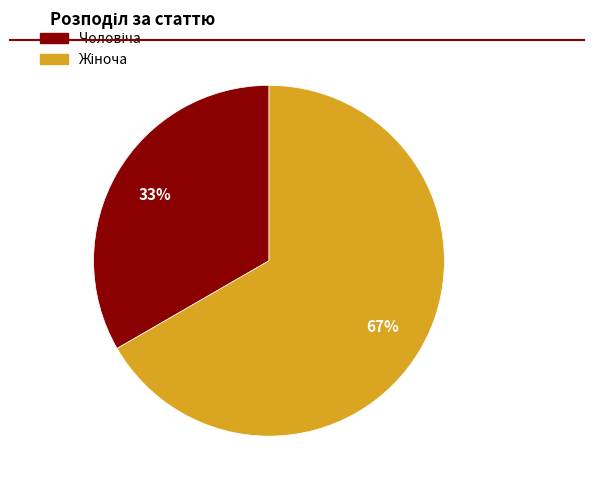

Is there a majority slice in this chart?

Yes